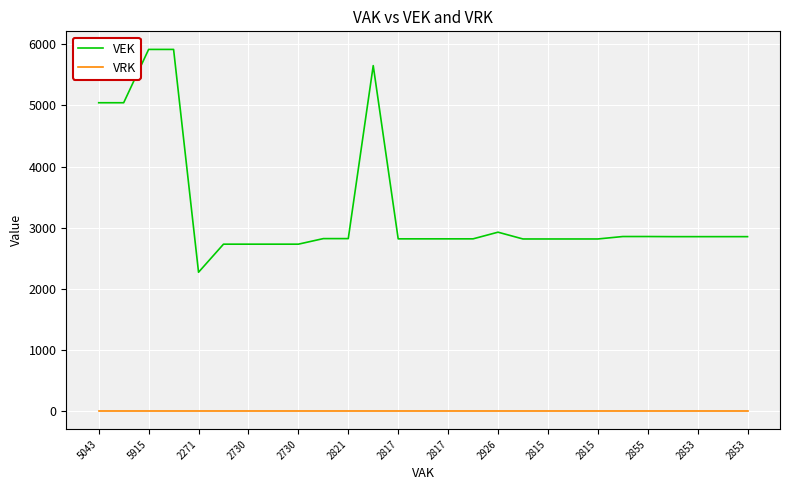

Rank the series by their average value, from highest to lowest.

VEK, VRK